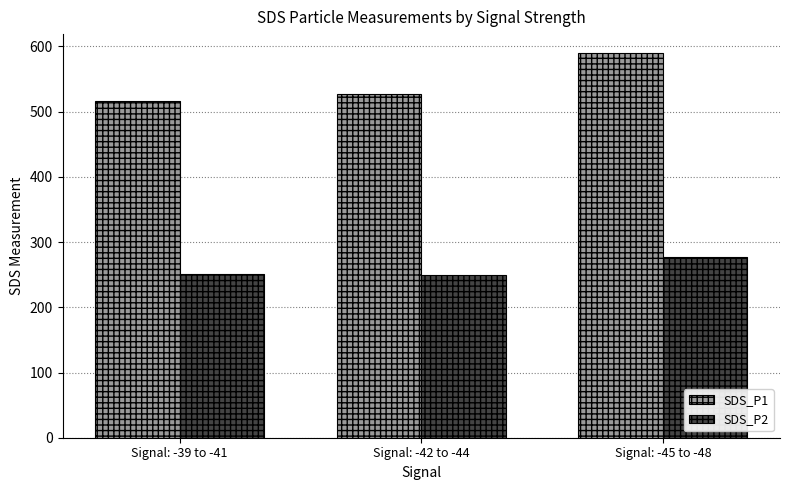

At how many categories does at least one series exceed 493?

3